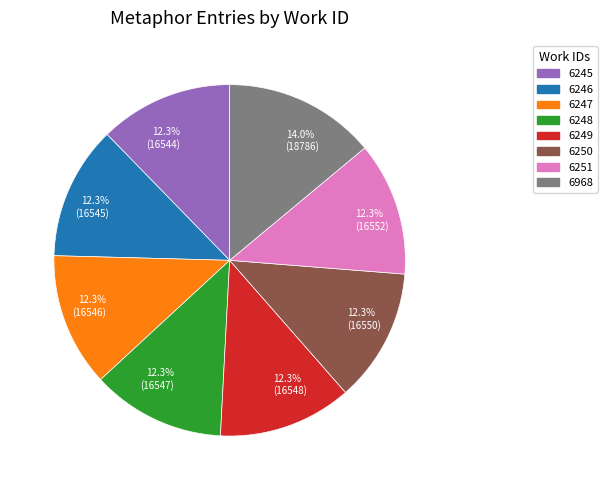

What is the ratio of the value at 6249 to the value at 6250?

1.0